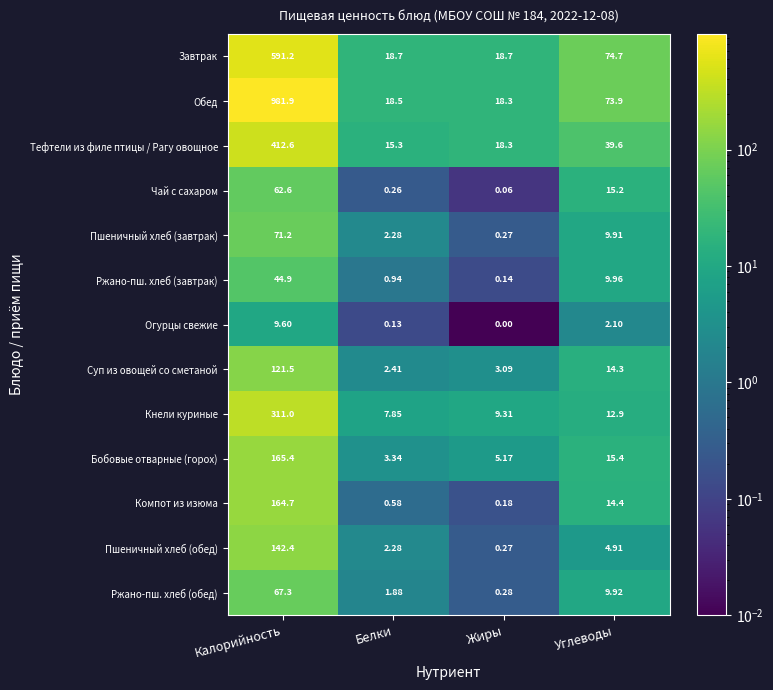

At which label is Тефтели из филе птицы / Рагу овощное closest to 213?

Углеводы